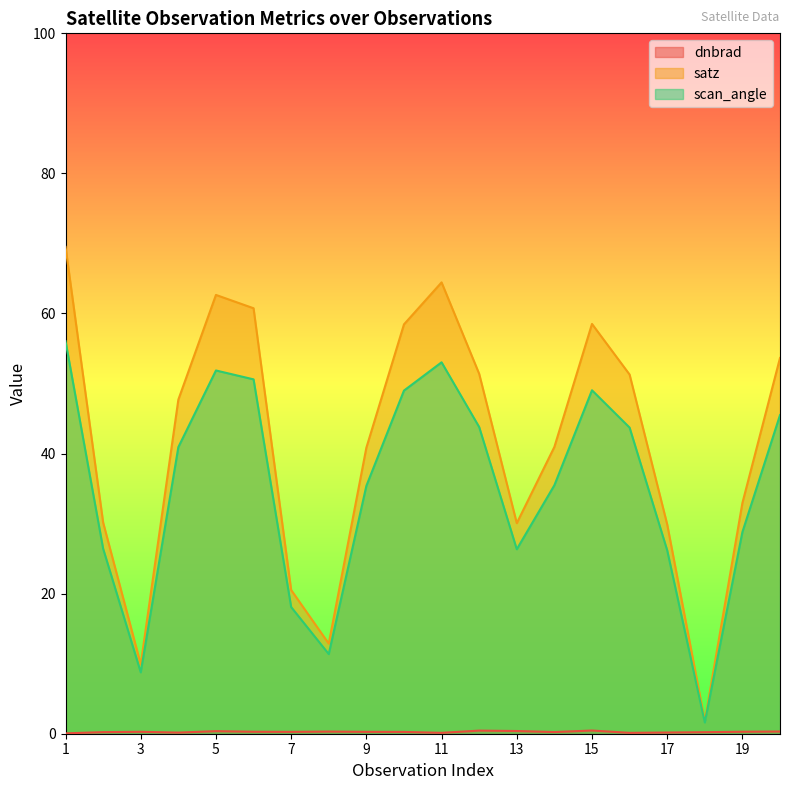

Reading left to right, transcribe all the data shown in this chart.

dnbrad: 1=0.1	2=0.2	3=0.3	4=0.2	5=0.4	6=0.3	7=0.3	8=0.3	9=0.3	10=0.3	11=0.1	12=0.4	13=0.4	14=0.2	15=0.5	16=0.1	17=0.2	18=0.2	19=0.3	20=0.3
satz: 1=69.5	2=30.2	3=9.9	4=47.7	5=62.7	6=60.7	7=20.5	8=12.9	9=40.8	10=58.4	11=64.4	12=51.4	13=30.1	14=40.9	15=58.5	16=51.3	17=29.9	18=1.8	19=32.9	20=53.6
scan_angle: 1=56.0	2=26.4	3=8.8	4=40.9	5=51.9	6=50.6	7=18.1	8=11.4	9=35.4	10=49.0	11=53.0	12=43.8	13=26.3	14=35.5	15=49.0	16=43.7	17=26.2	18=1.6	19=28.8	20=45.5